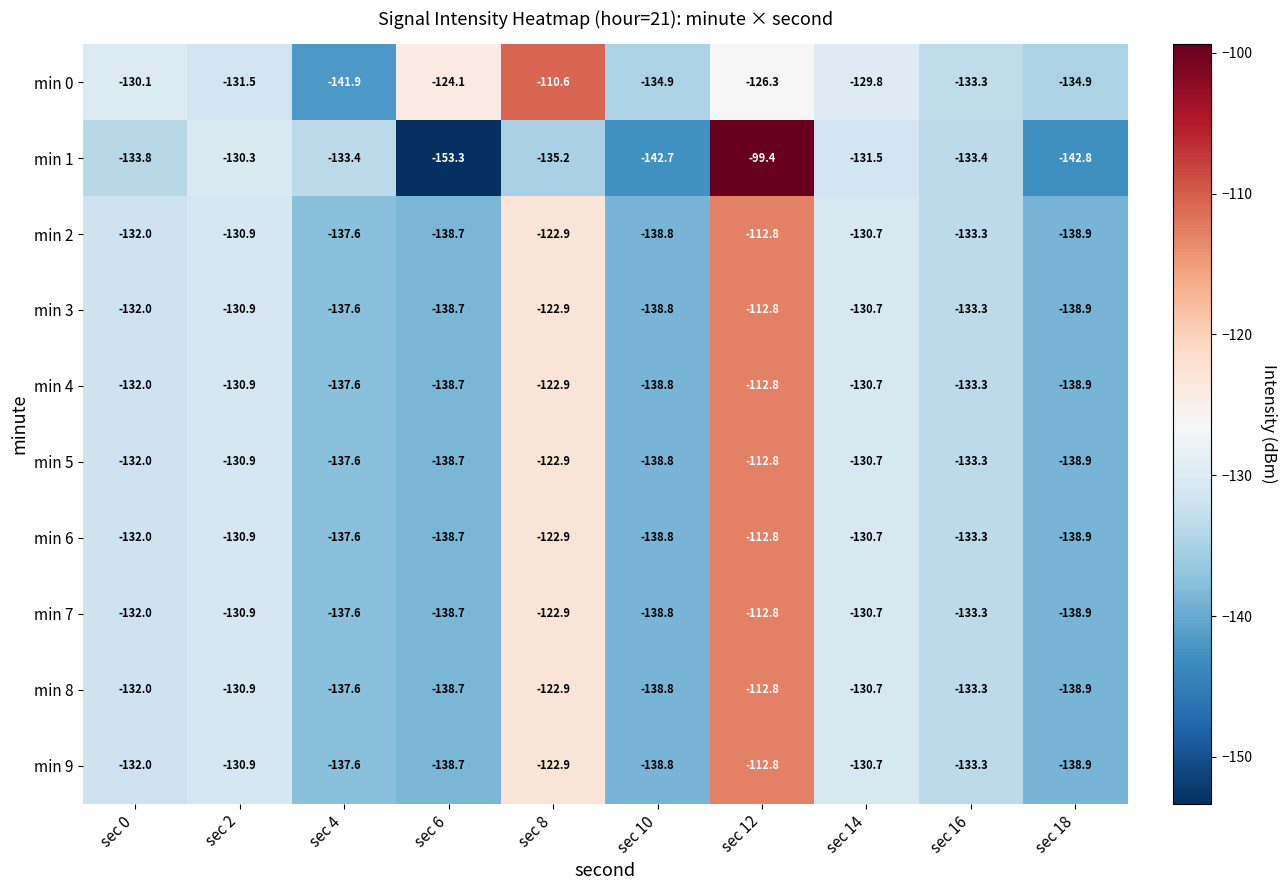

Is it true that min 0 equals -190.1 at sec 0?

False